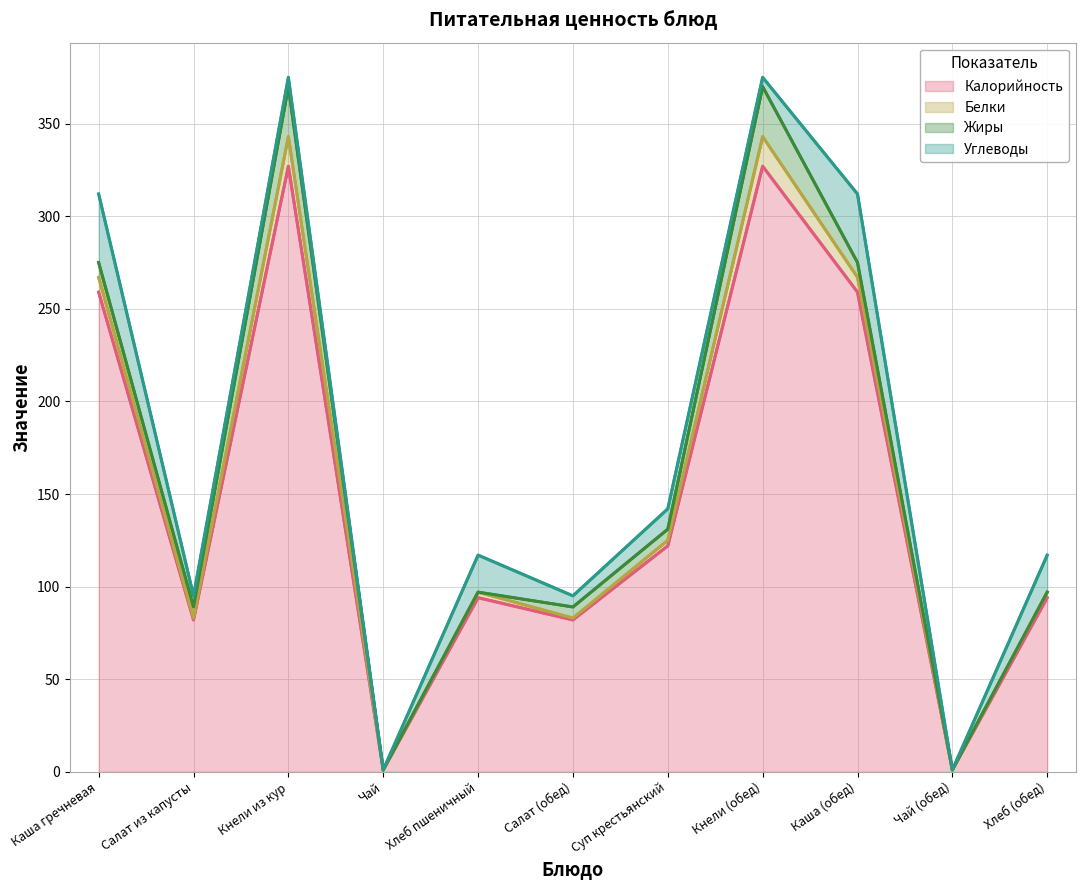

The value of Калорийность at Салат (обед) is 121. True or false?

False